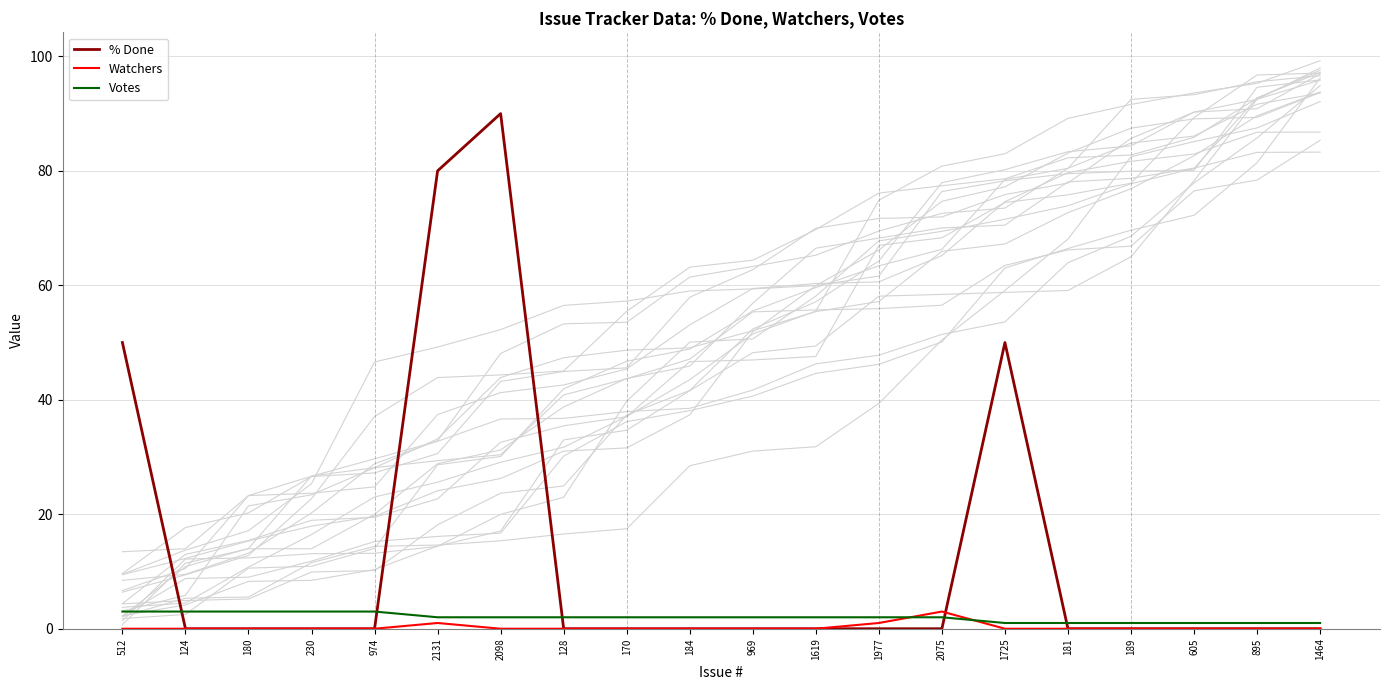

What are all the series names shown in the legend?

% Done, Watchers, Votes